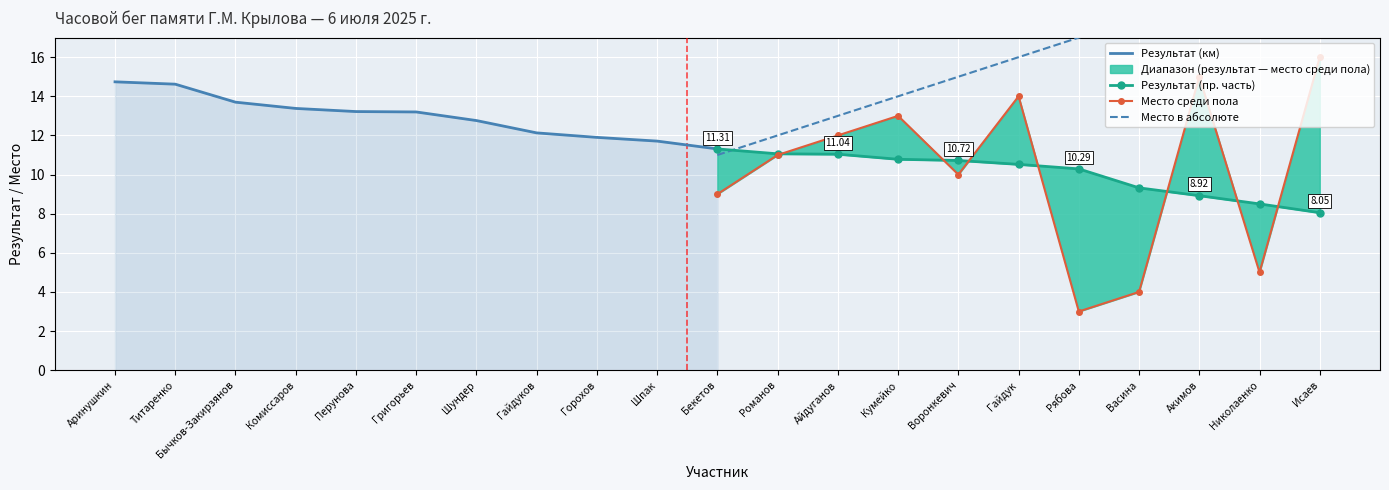

Which series has the widest spread of values?

Место среди пола